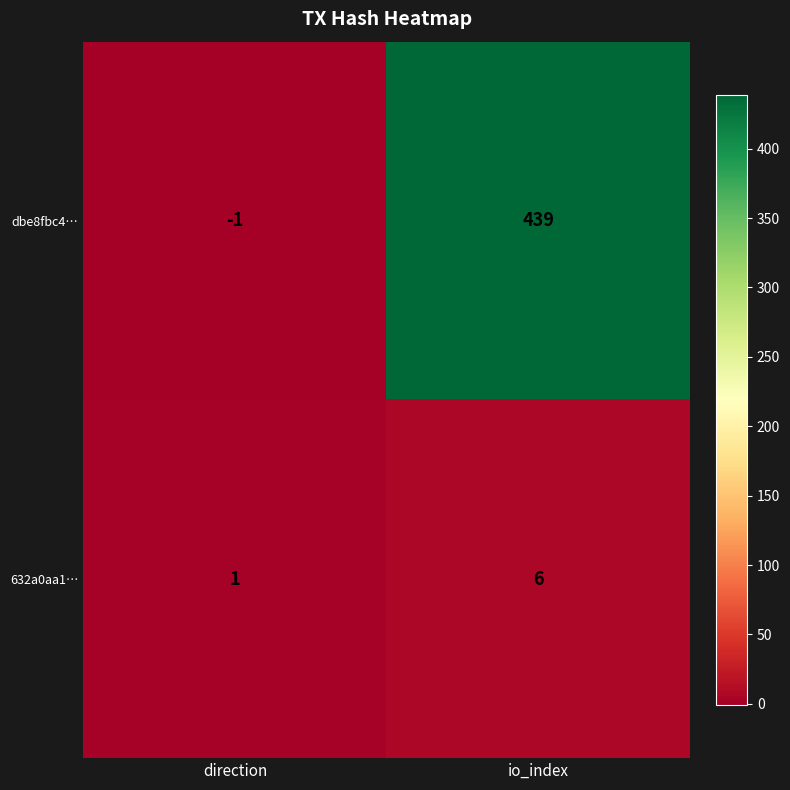

Reading right to left, extract all data points from this chart.

dbe8fbc4…: 439	-1
632a0aa1…: 6	1